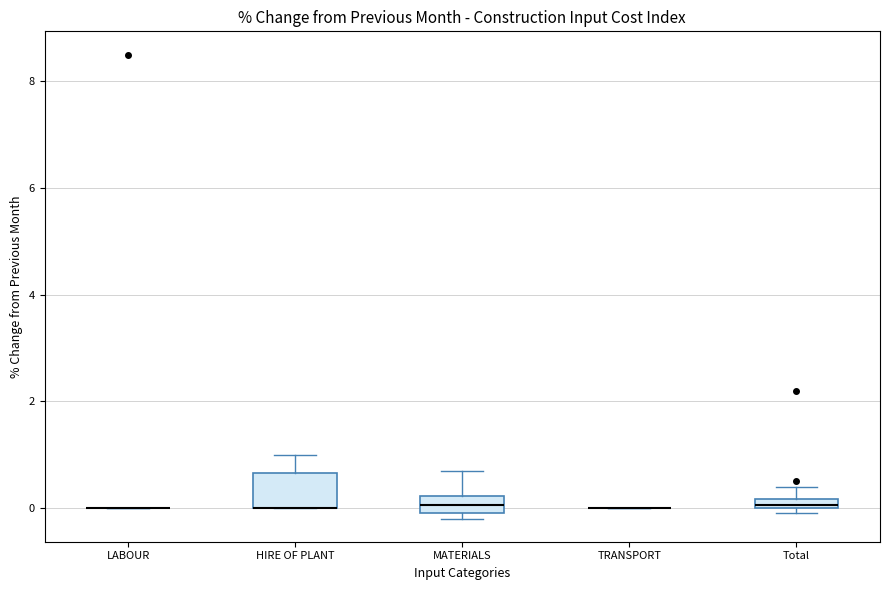

Which box is the tallest, from its lower edge to its upper edge?

HIRE OF PLANT